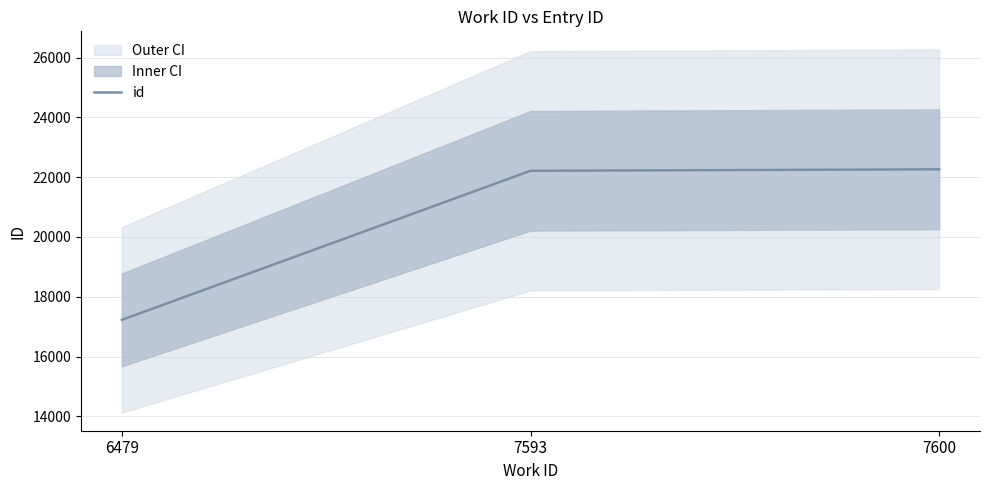

Where is the data nearest to the value 19744?

7593